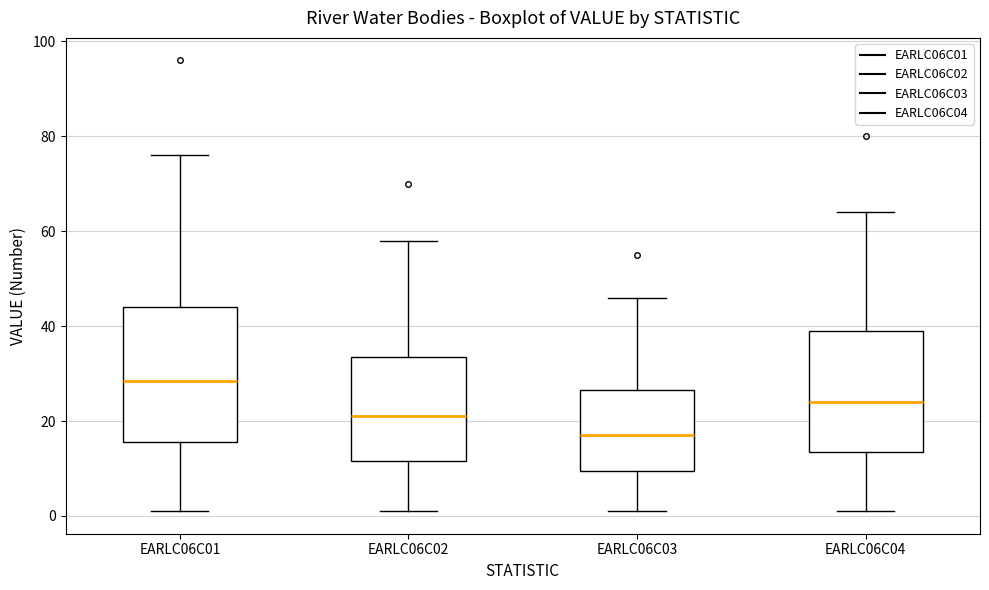

Which box's median line is the highest?

EARLC06C01